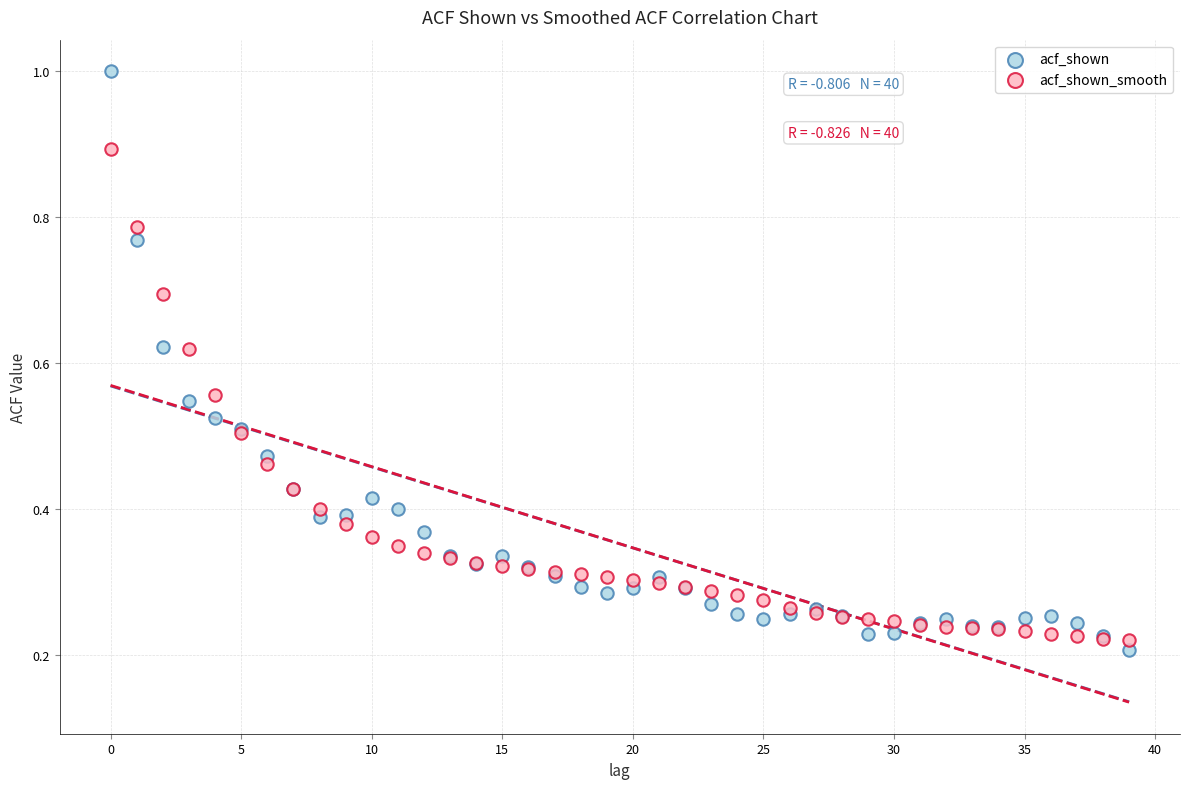

Which series reaches the maximum Y coordinate?

acf_shown